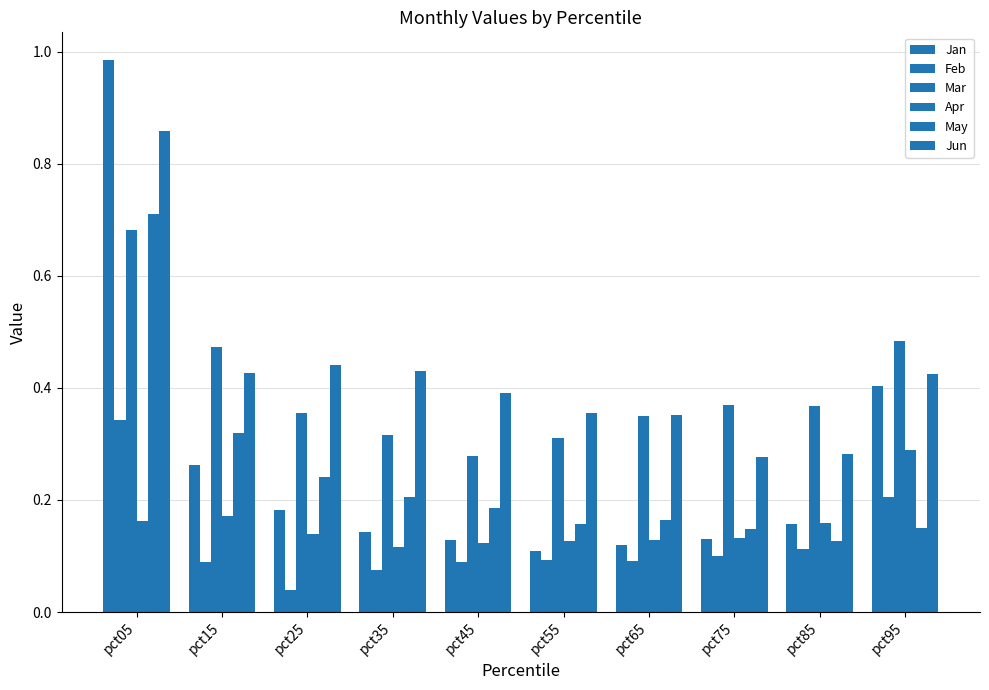

What value does the Apr series have at pct05?

0.2